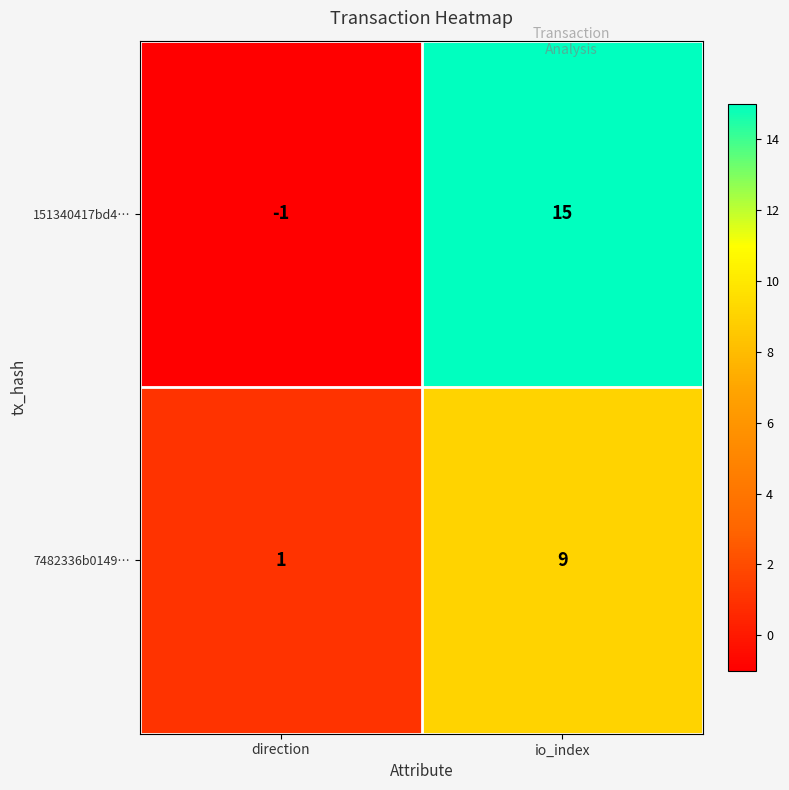

Reading left to right, transcribe all the data shown in this chart.

151340417bd4…: direction=-1	io_index=15
7482336b0149…: direction=1	io_index=9